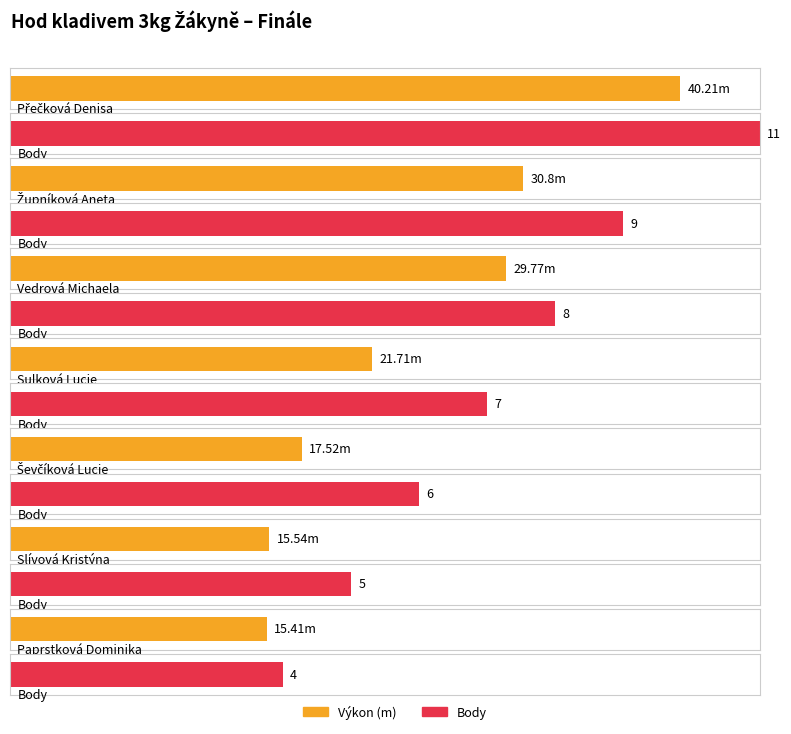

How many groups of bars are there?

7